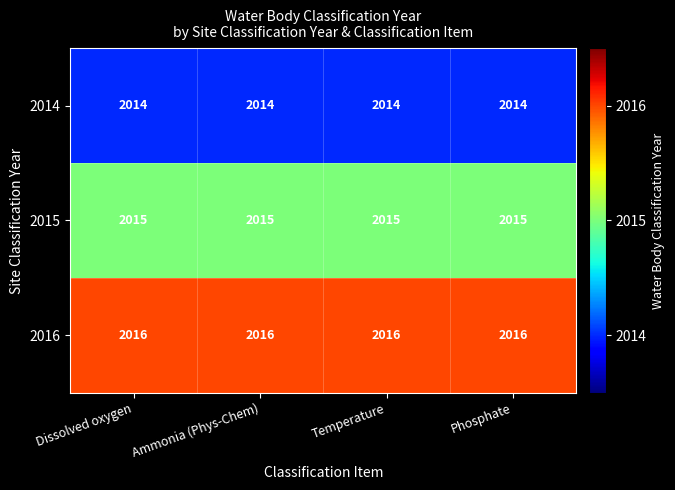

At Dissolved oxygen, list the series in order from smallest to largest.

2014, 2015, 2016